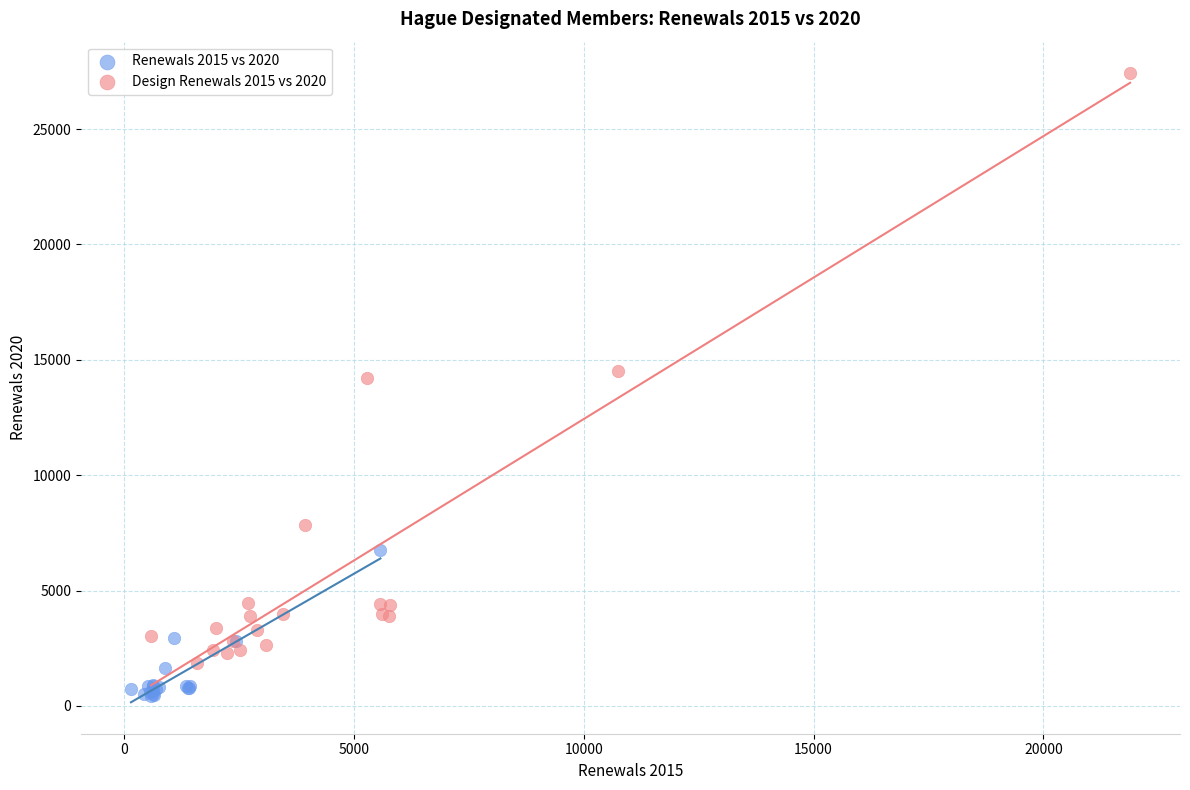

Which series reaches the maximum Y coordinate?

Design Renewals 2015 vs 2020